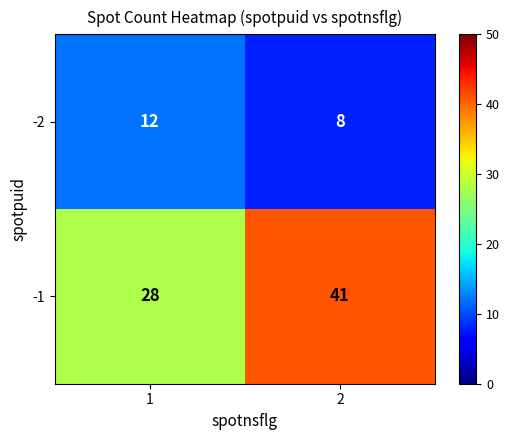

Rank the series by their maximum value, from lowest to highest.

-2, -1